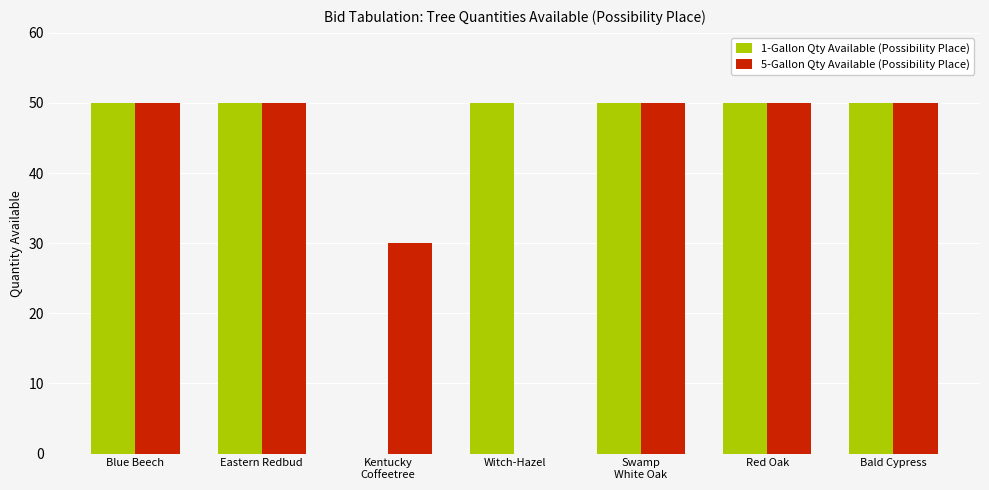

Which series has the largest total across all categories?

1-Gallon Qty Available (Possibility Place)